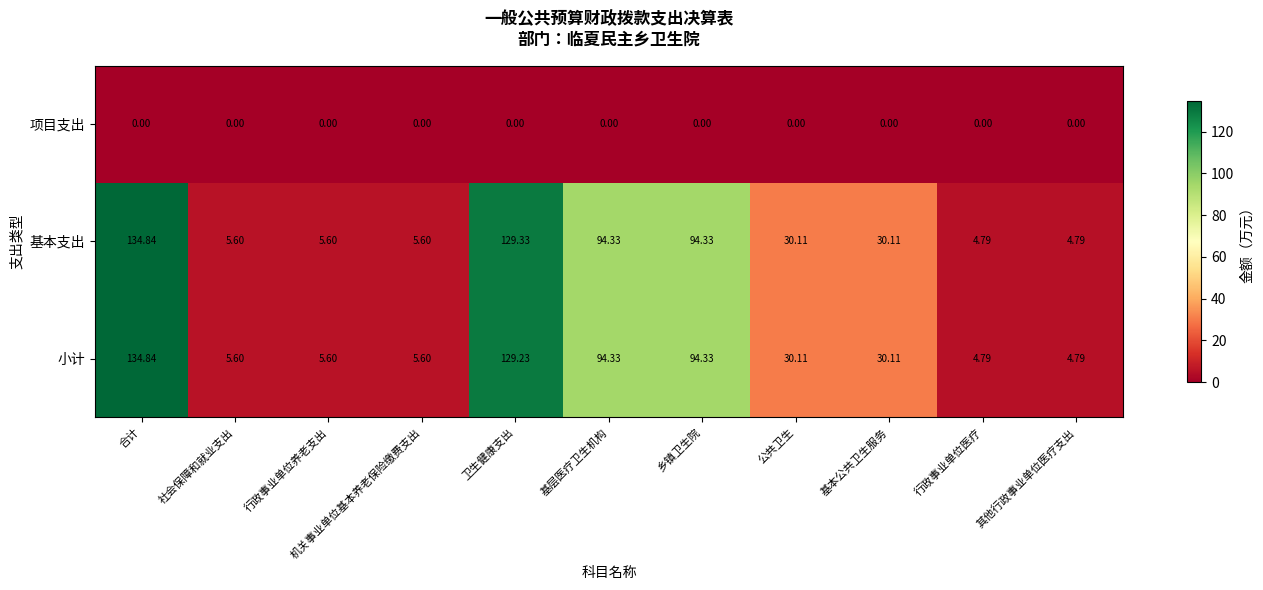

How many categories are shown in the chart?

11